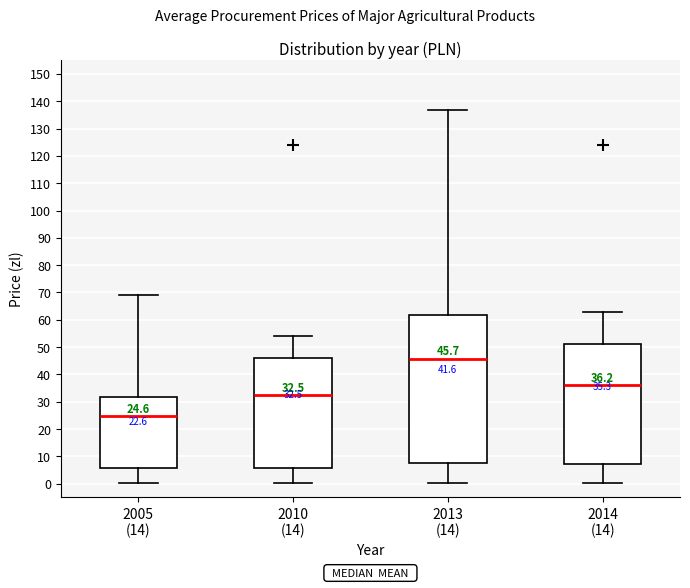

Which box is the tallest, from its lower edge to its upper edge?

2013 (14)